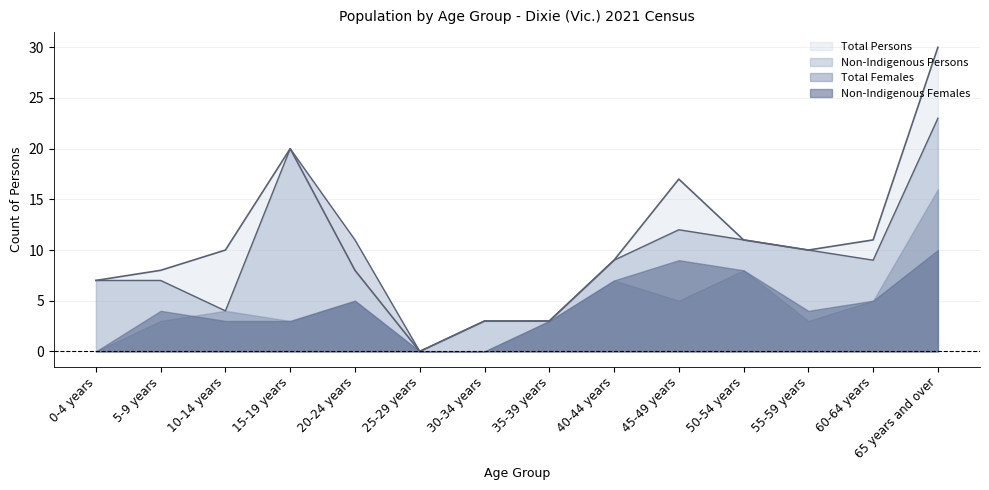

What is the maximum value for Total Persons?

30